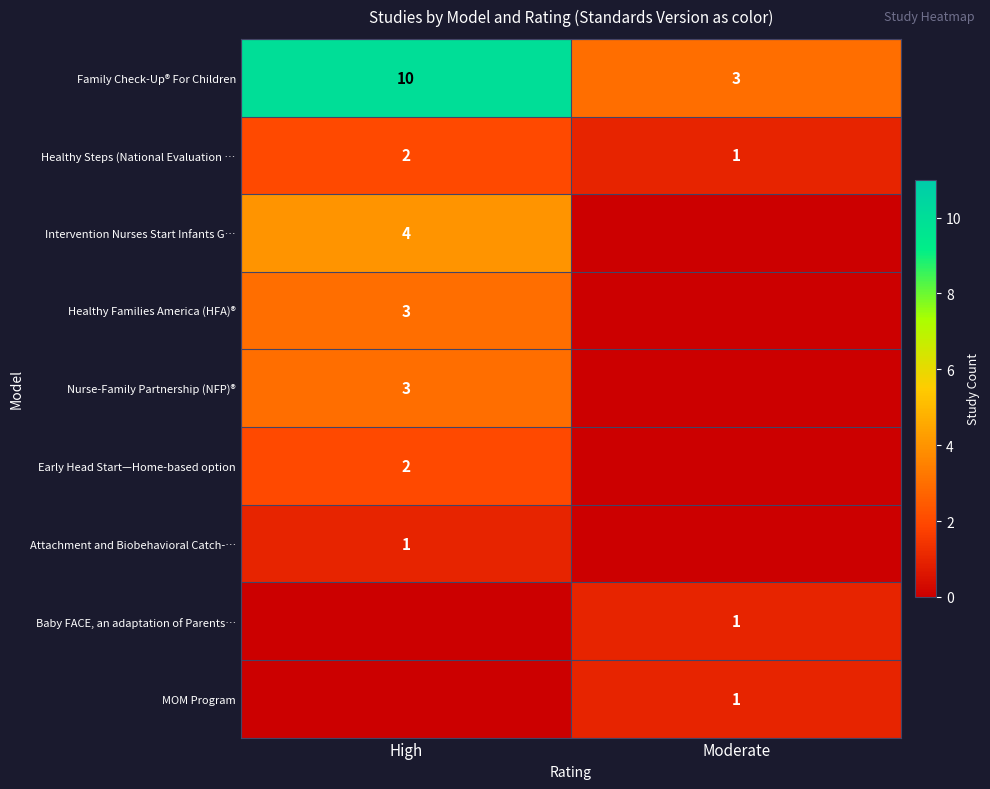

The value of Family Check-Up® For Children at High is 15. True or false?

False